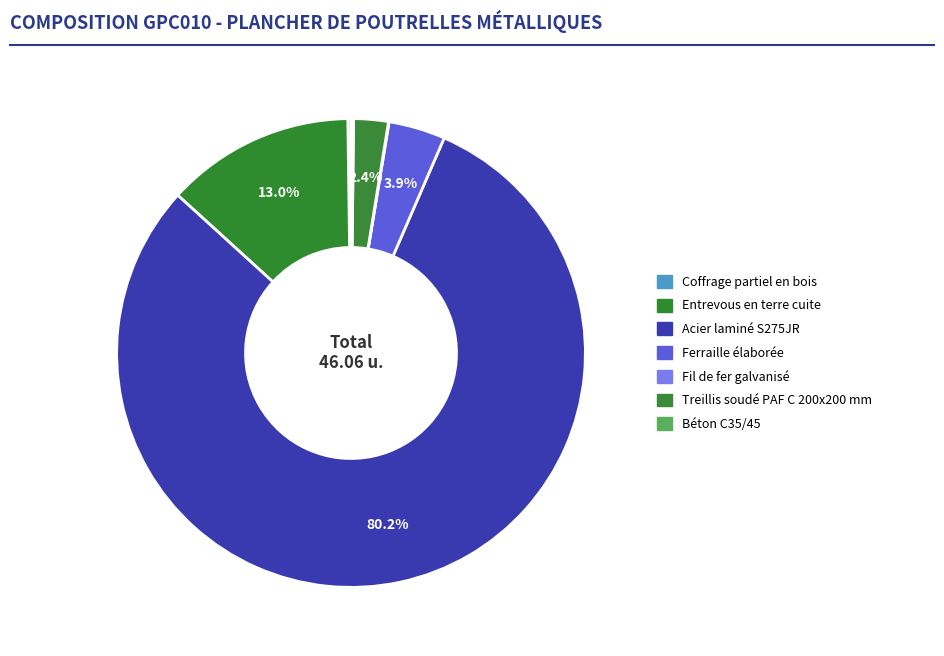

What is the change in value from Coffrage partiel en bois to Entrevous en terre cuite?

+5.9